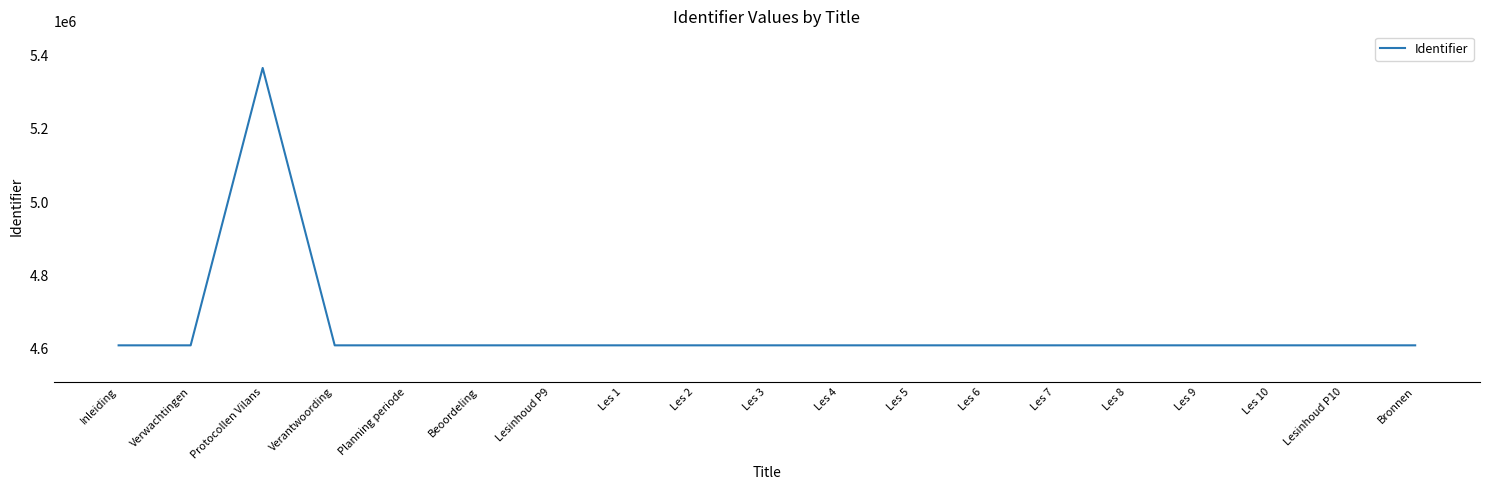

Where is the data nearest to the value 4987888?

Bronnen